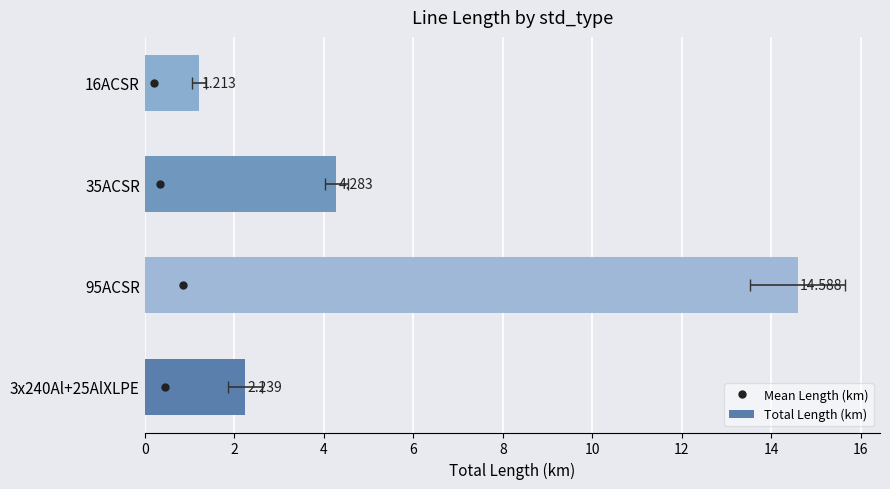

Is it true that the value at 95ACSR is 3.3?

False